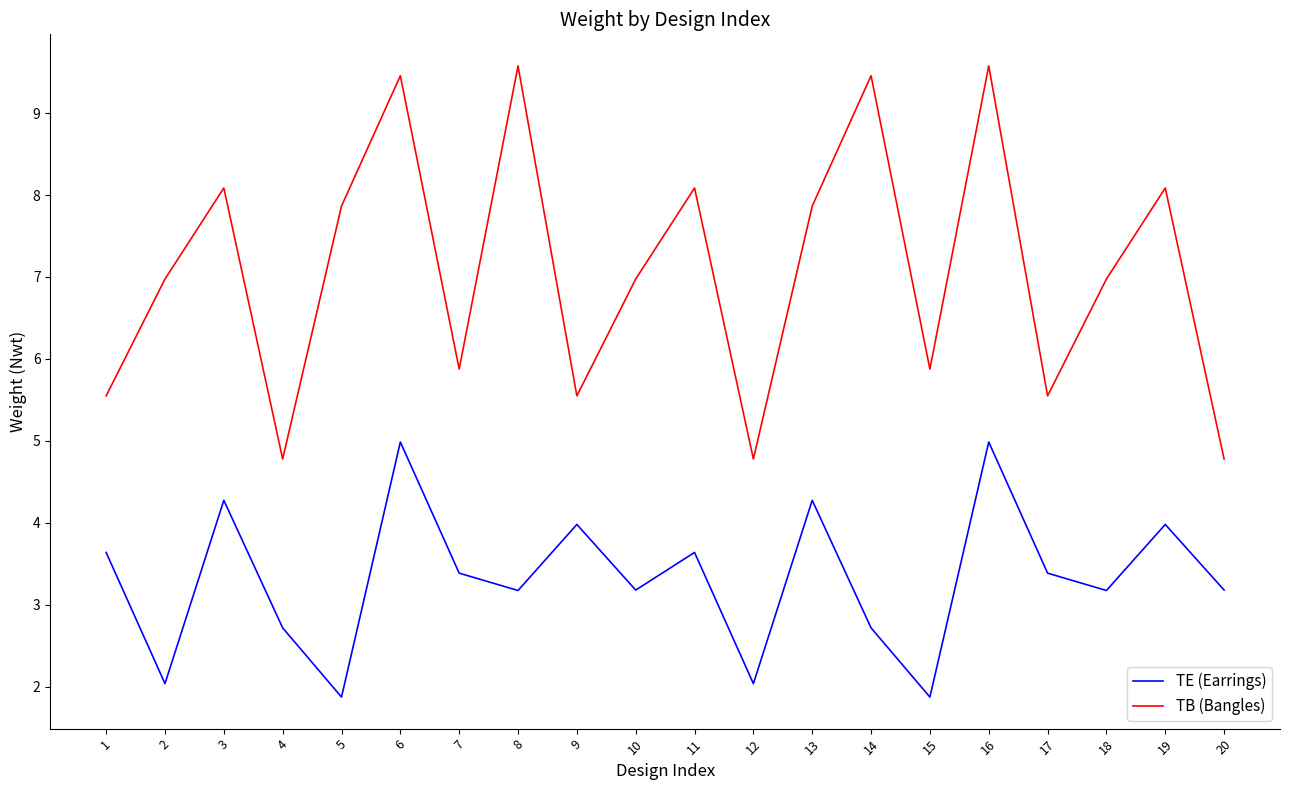

True or false: TB (Bangles) and TE (Earrings) cross at least once.

False